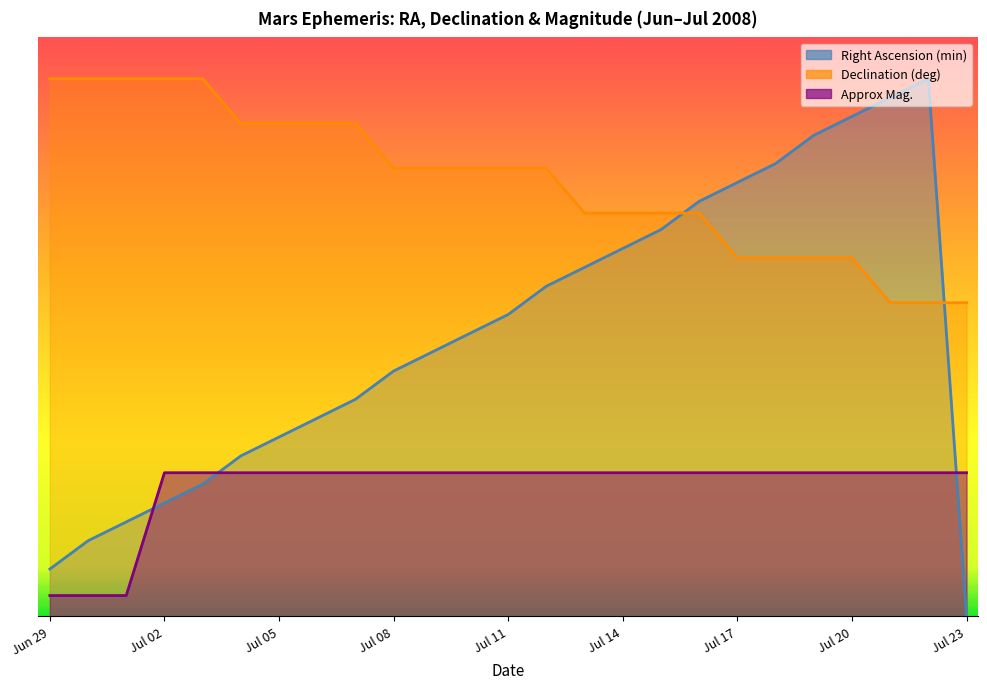

How many data points in Right Ascension (min) are above 6?

14